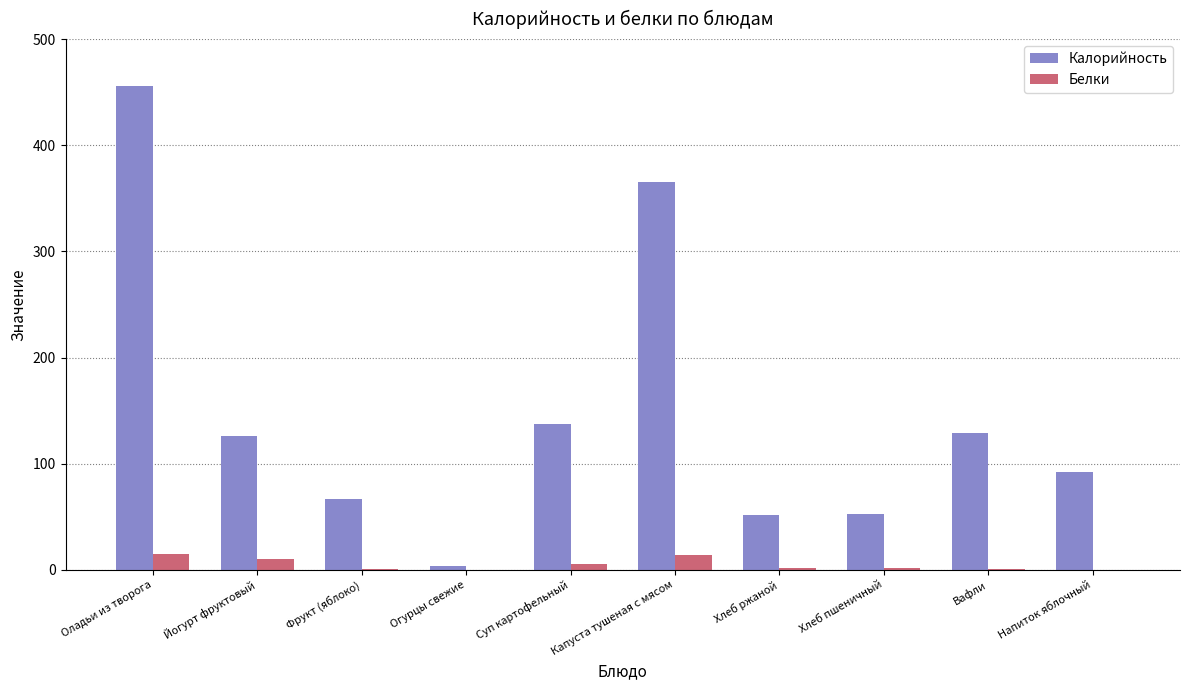

At which category does the chart reach its peak across all series?

Оладьи из творога